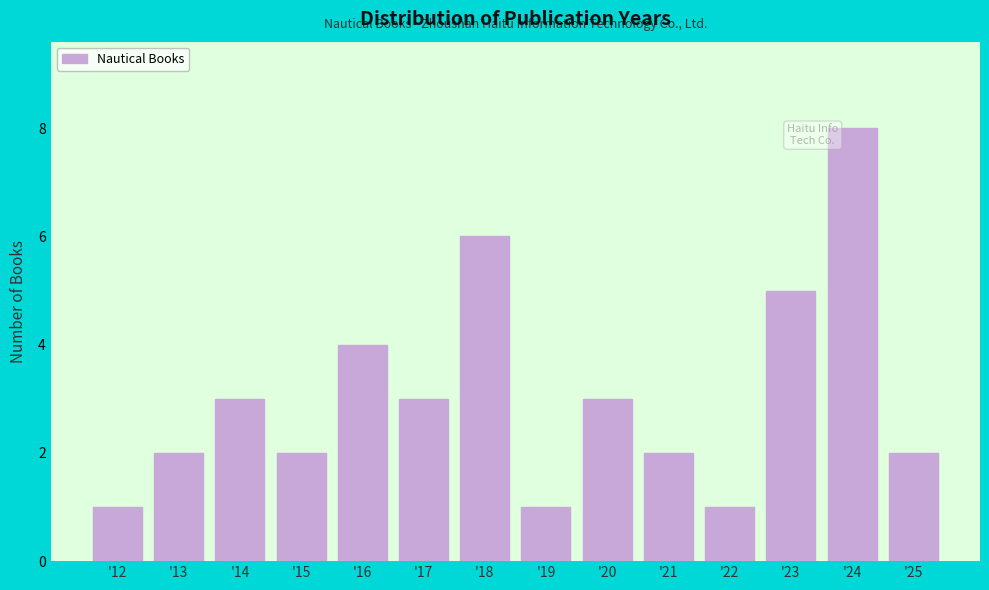

Reading right to left, extract all data points from this chart.

'25=2	'24=8	'23=5	'22=1	'21=2	'20=3	'19=1	'18=6	'17=3	'16=4	'15=2	'14=3	'13=2	'12=1